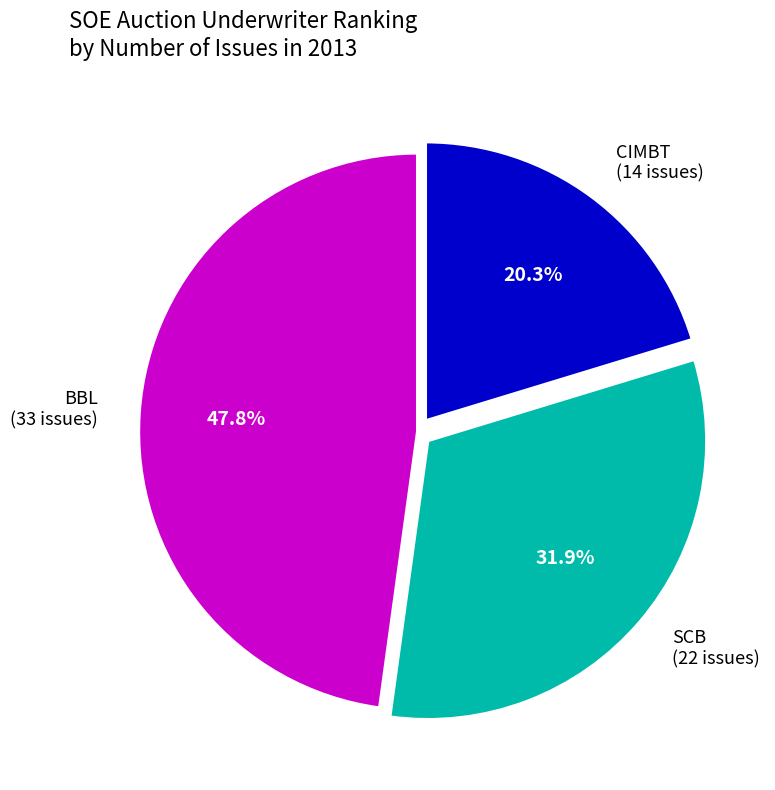

What is the ratio of the value at SCB (22 issues) to the value at CIMBT (14 issues)?

1.6